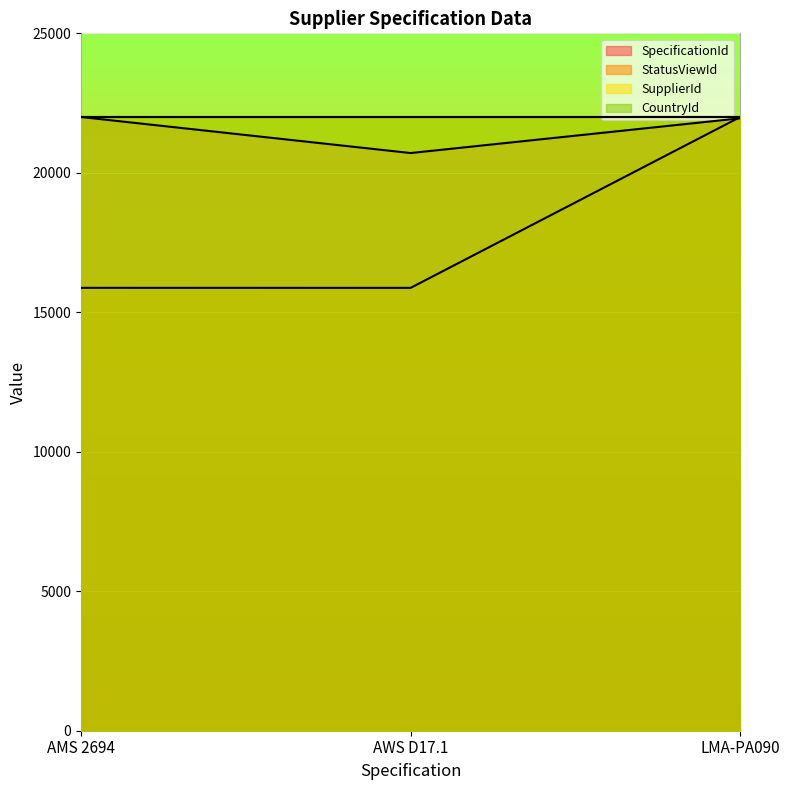

Which series has the largest range (max minus min)?

StatusViewId